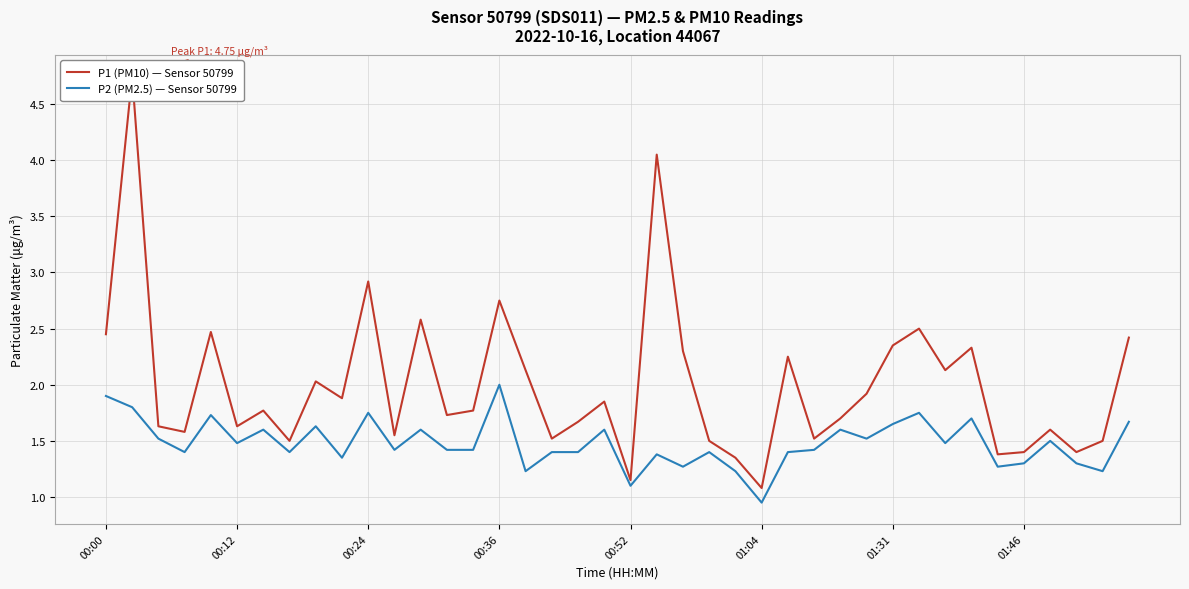

What is the average value of the P1 (PM10) — Sensor 50799 series?

2.0